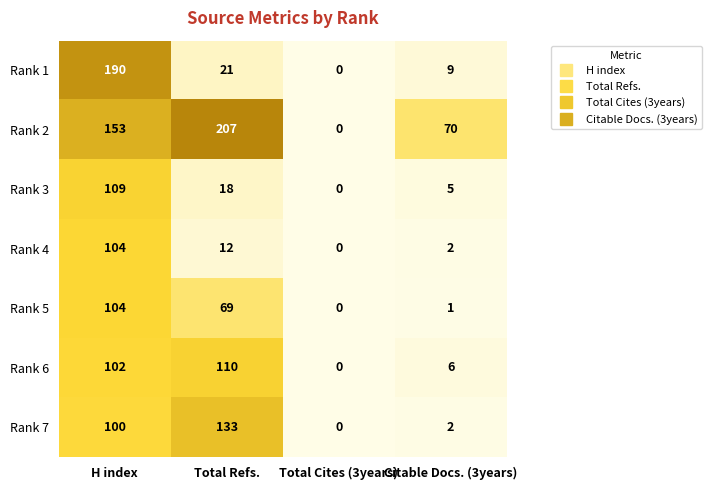

Reading left to right, what are all the values shown in this chart?

Rank 1: H index=190	Total Refs.=21	Total Cites (3years)=0	Citable Docs. (3years)=9
Rank 2: H index=153	Total Refs.=207	Total Cites (3years)=0	Citable Docs. (3years)=70
Rank 3: H index=109	Total Refs.=18	Total Cites (3years)=0	Citable Docs. (3years)=5
Rank 4: H index=104	Total Refs.=12	Total Cites (3years)=0	Citable Docs. (3years)=2
Rank 5: H index=104	Total Refs.=69	Total Cites (3years)=0	Citable Docs. (3years)=1
Rank 6: H index=102	Total Refs.=110	Total Cites (3years)=0	Citable Docs. (3years)=6
Rank 7: H index=100	Total Refs.=133	Total Cites (3years)=0	Citable Docs. (3years)=2